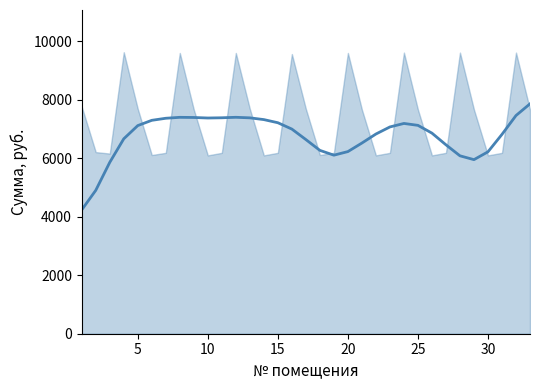

Where is the data nearest to the value 6048?

27